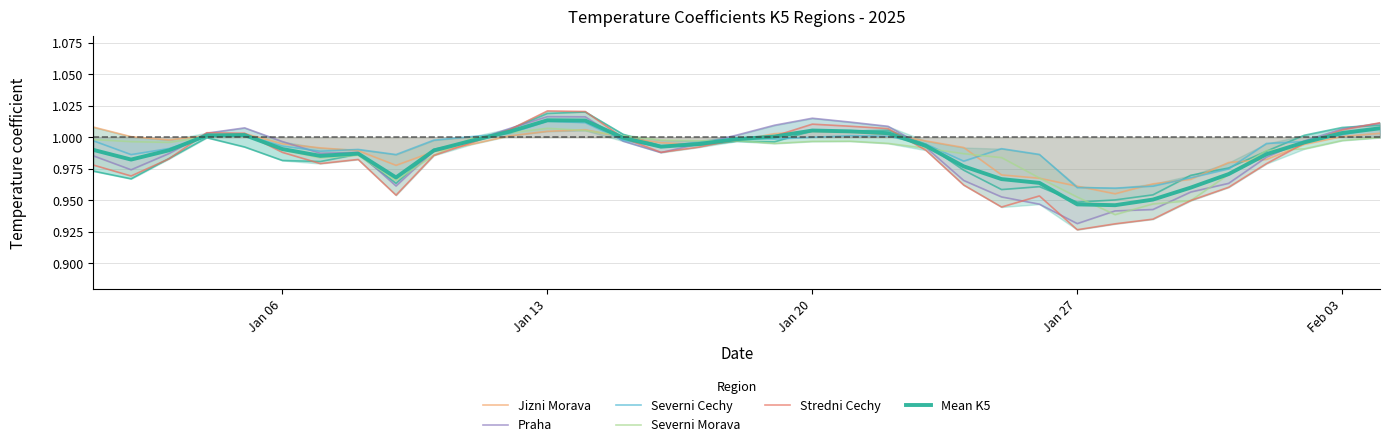

The Jizni Morava series shows 1.4 at 2025-01-08. True or false?

False